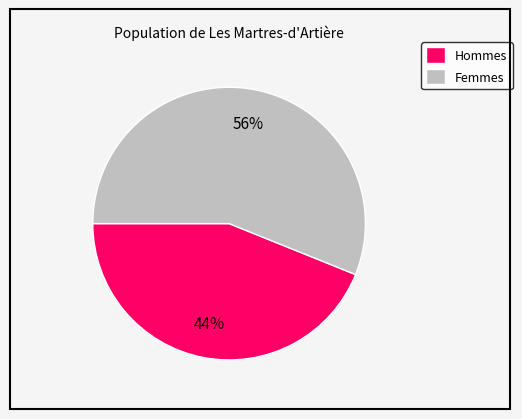

Which category has the biggest portion of the pie?

Femmes